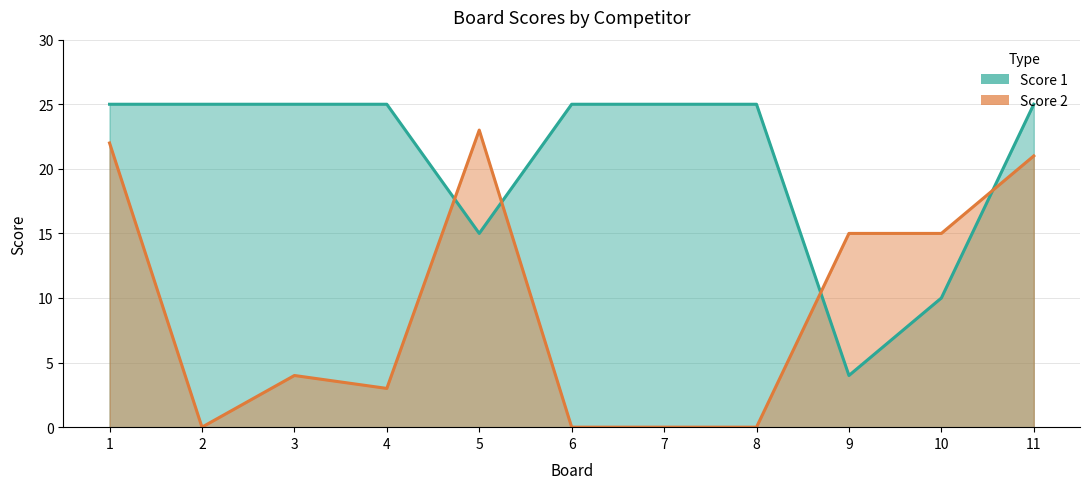

What is the difference between the second highest and second lowest values in the Score 1 series?

15